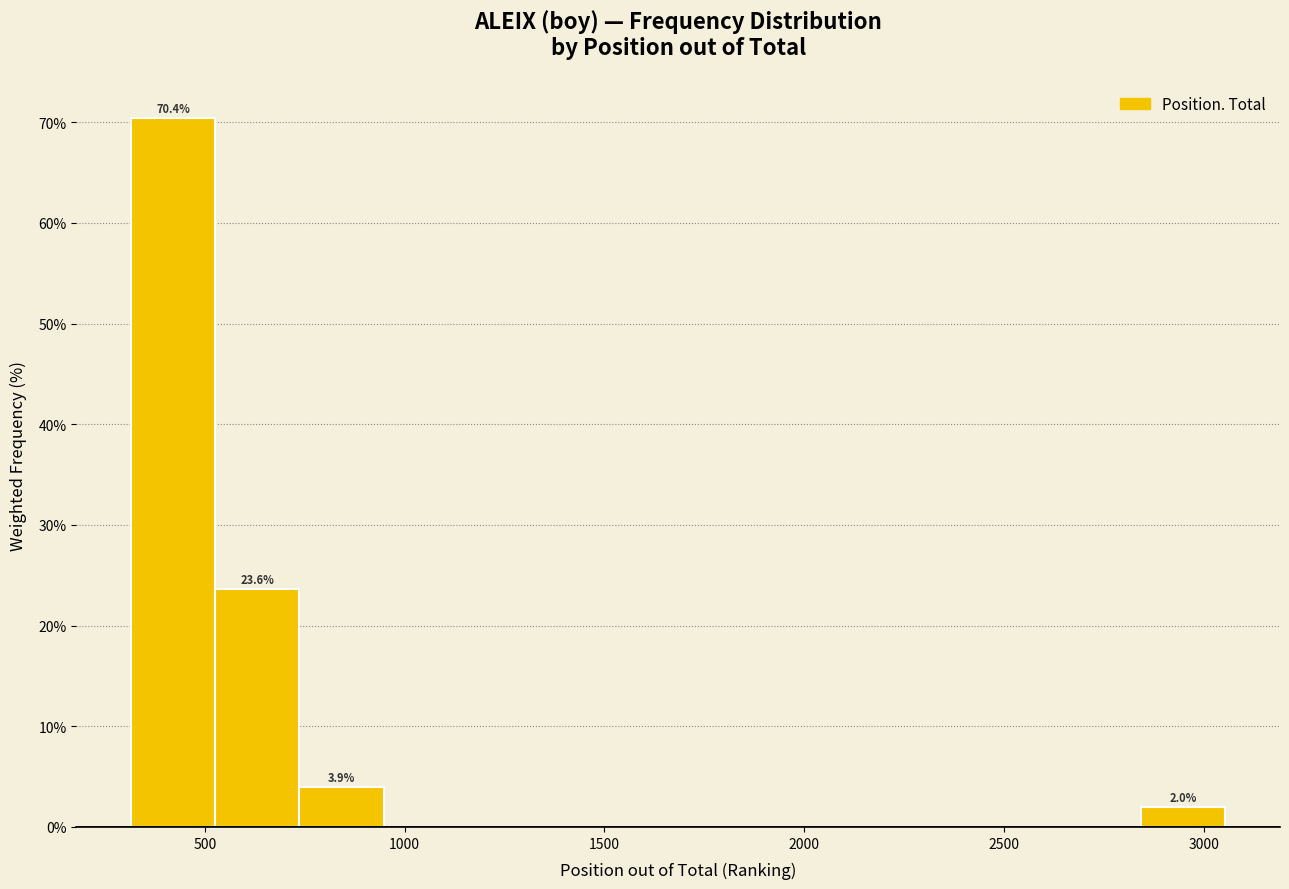

Which range on the x-axis has the tallest bar?

300 to 550